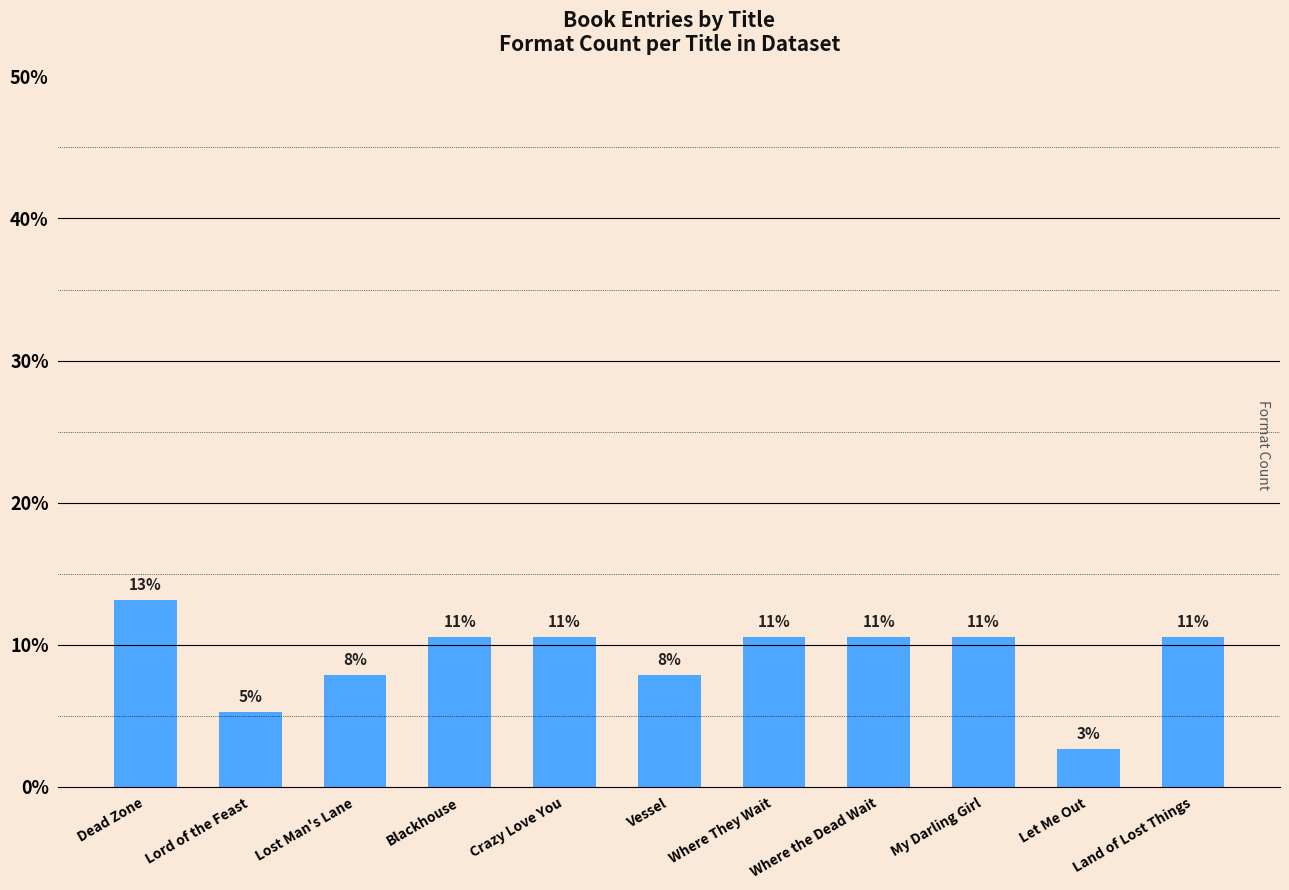

How many bars are there in total?

11